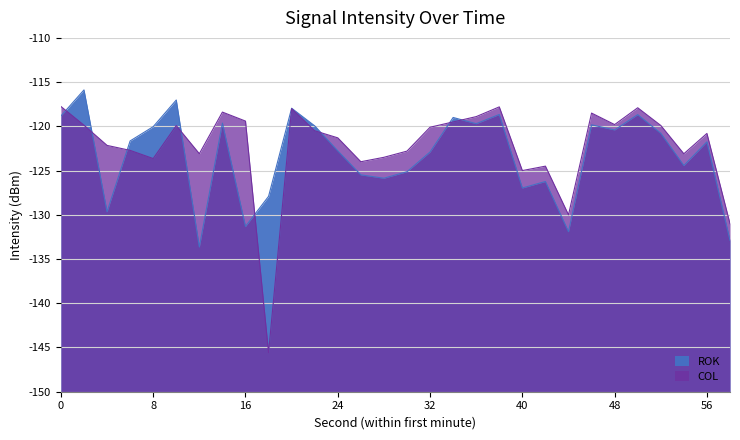

Reading left to right, list all the values displayed in this chart.

ROK: 0=-118.8	2=-115.9	4=-129.7	6=-121.6	8=-120.0	10=-117.0	12=-133.6	14=-119.6	16=-131.3	18=-127.9	20=-118.0	22=-119.9	24=-122.8	26=-125.5	28=-125.9	30=-125.1	32=-122.9	34=-119.0	36=-119.7	38=-118.7	40=-127.0	42=-126.2	44=-131.9	46=-119.8	48=-120.4	50=-118.7	52=-120.8	54=-124.4	56=-121.8	58=-132.9
COL: 0=-117.8	2=-119.9	4=-122.2	6=-122.7	8=-123.6	10=-119.9	12=-123.1	14=-118.4	16=-119.4	18=-145.6	20=-118.0	22=-120.5	24=-121.3	26=-124.0	28=-123.5	30=-122.8	32=-120.1	34=-119.5	36=-118.9	38=-117.8	40=-125.0	42=-124.5	44=-130.0	46=-118.5	48=-119.8	50=-117.9	52=-119.9	54=-123.1	56=-120.8	58=-131.0